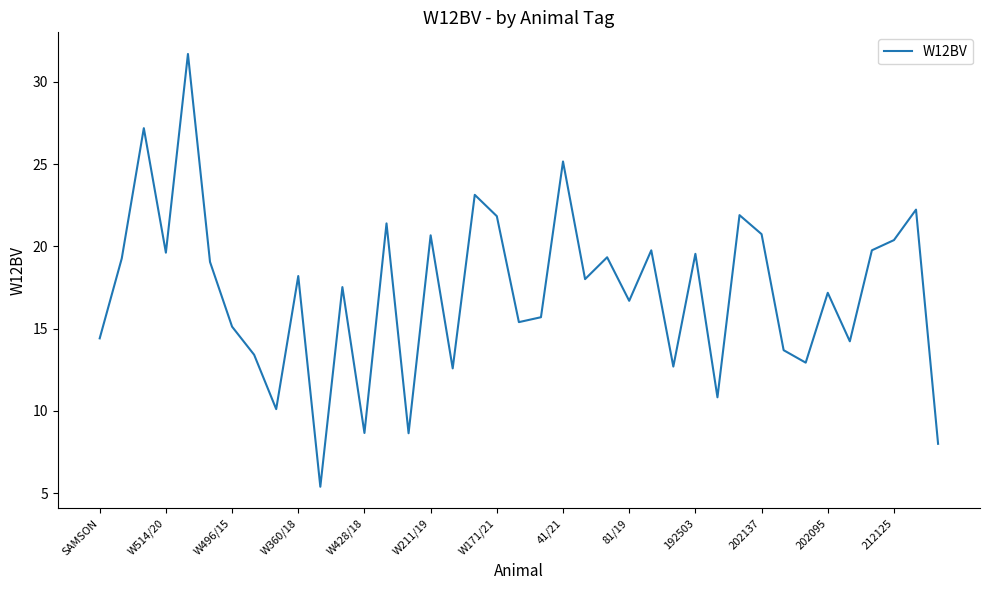

What is the minimum value shown in the chart?

5.4